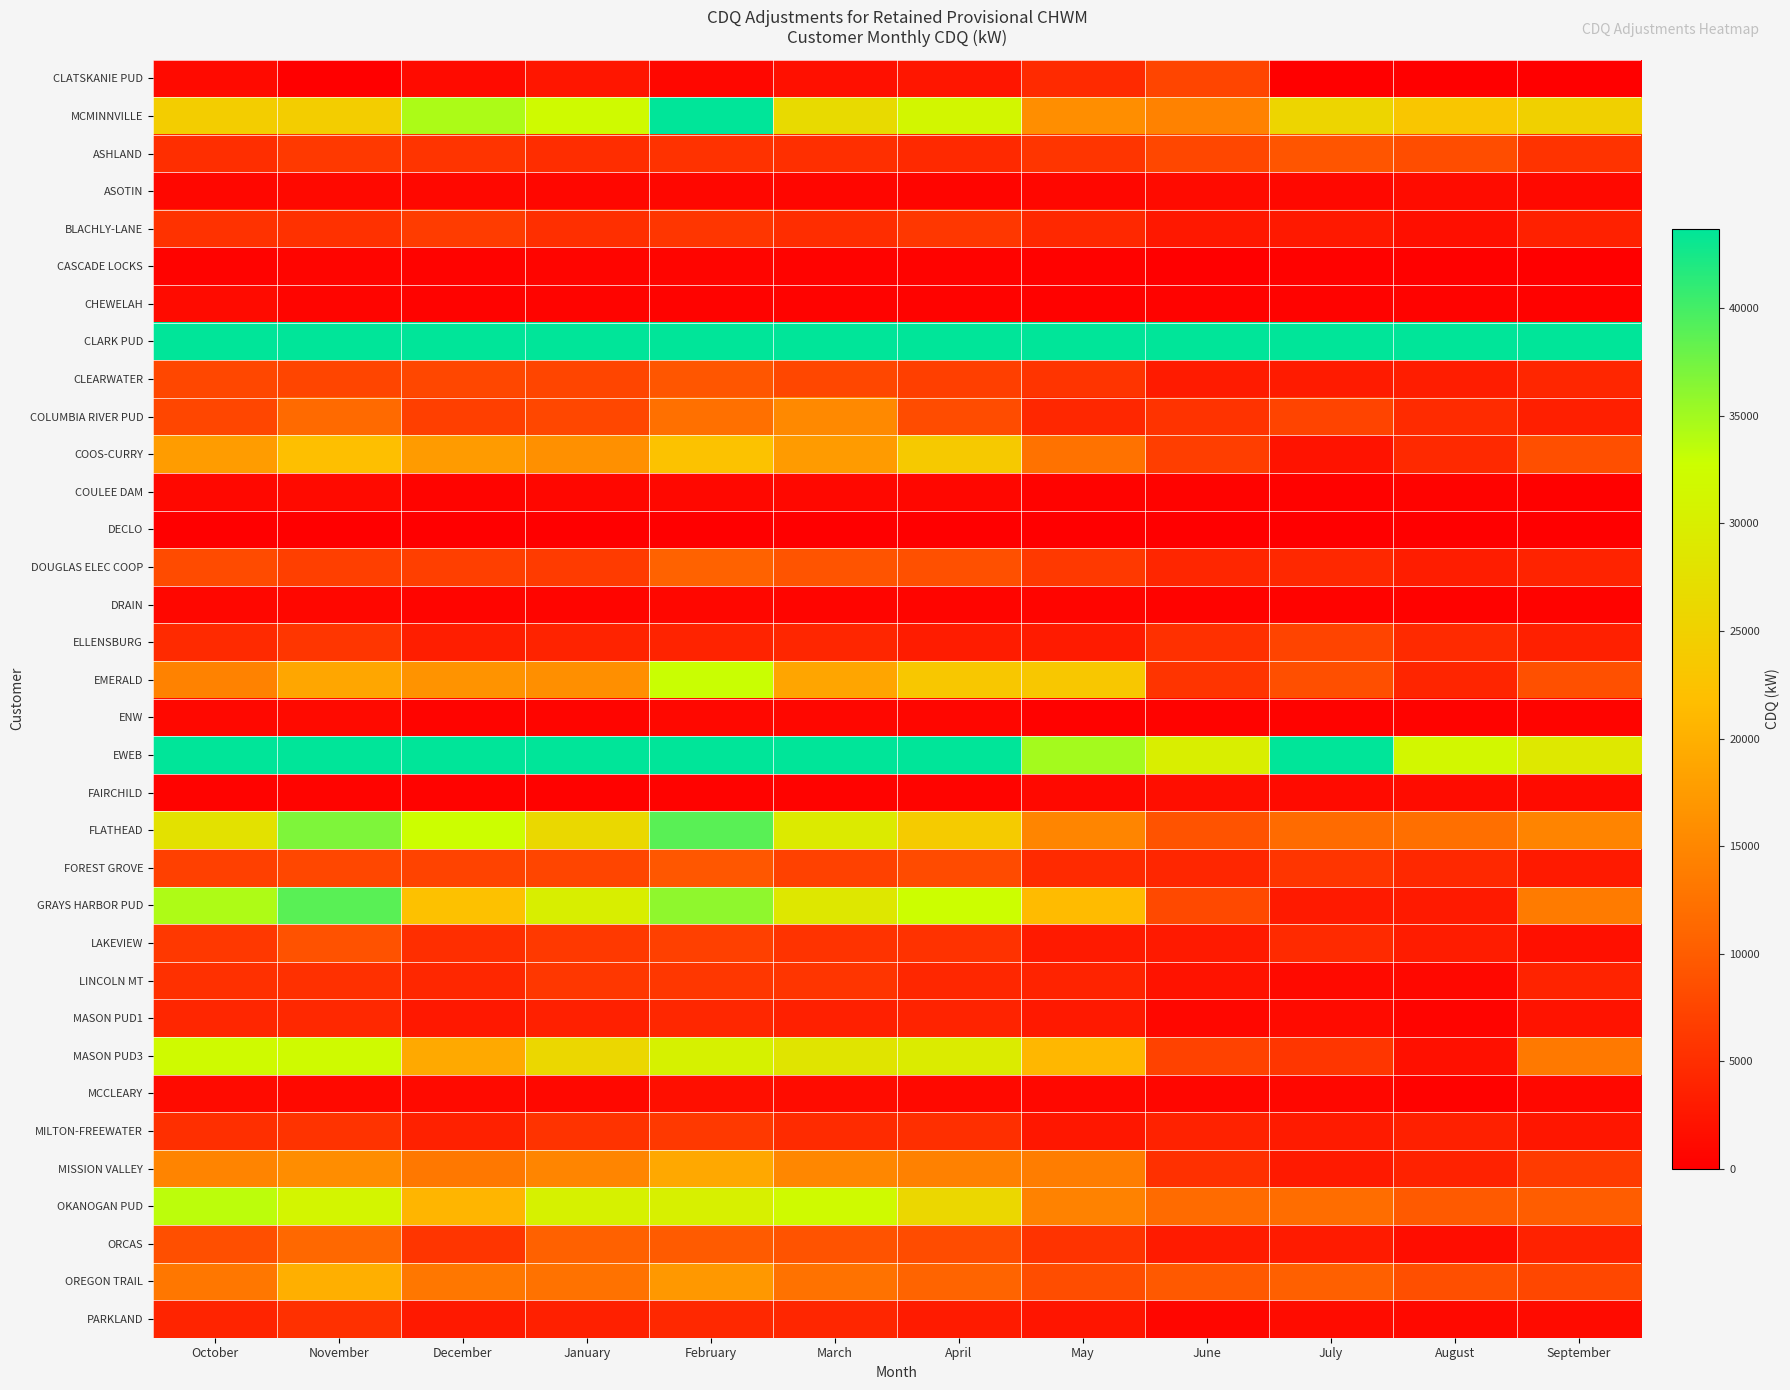

Rank the series at June from lowest to highest value.

DECLO, CASCADE LOCKS, COULEE DAM, DRAIN, ENW, CHEWELAH, PARKLAND, MCCLEARY, MASON PUD1, ASOTIN, FAIRCHILD, LINCOLN MT, BLACHLY-LANE, LAKEVIEW, ORCAS, CLEARWATER, MILTON-FREEWATER, DOUGLAS ELEC COOP, FOREST GROVE, ELLENSBURG, MISSION VALLEY, COLUMBIA RIVER PUD, EMERALD, COOS-CURRY, MASON PUD3, CLATSKANIE PUD, ASHLAND, GRAYS HARBOR PUD, FLATHEAD, OREGON TRAIL, OKANOGAN PUD, MCMINNVILLE, EWEB, CLARK PUD